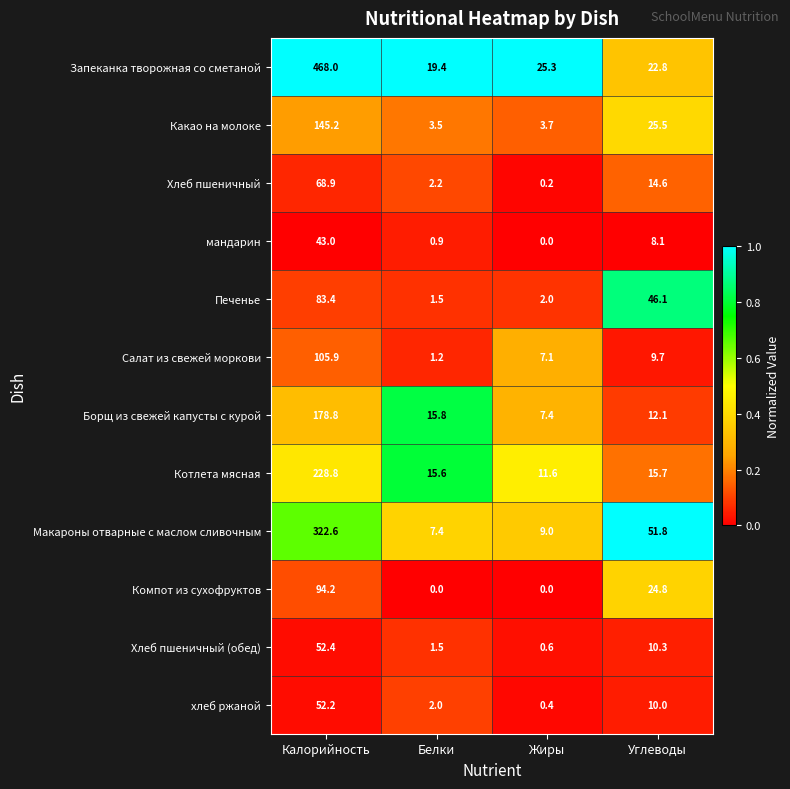

Count the number of data series in this chart.

12